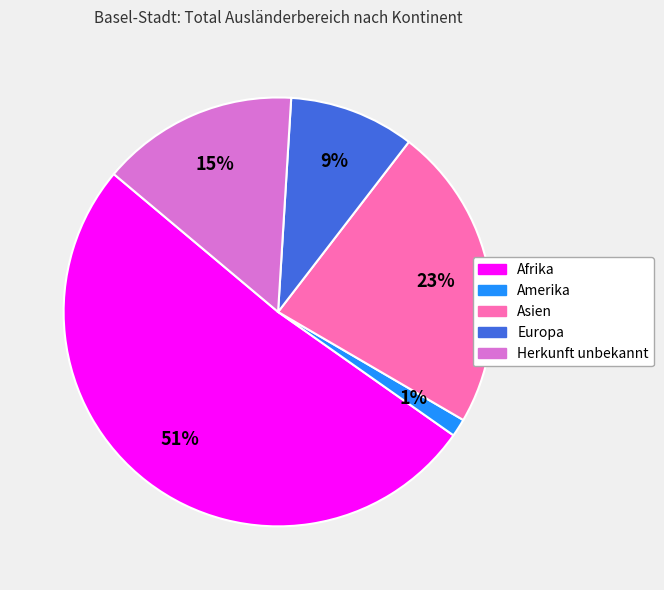

To the nearest percent, what is the average slice percentage?

20%